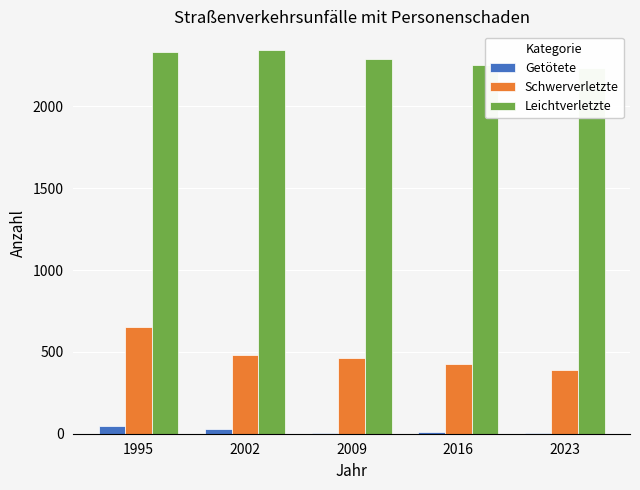

Does the chart contain stacked bars?

No